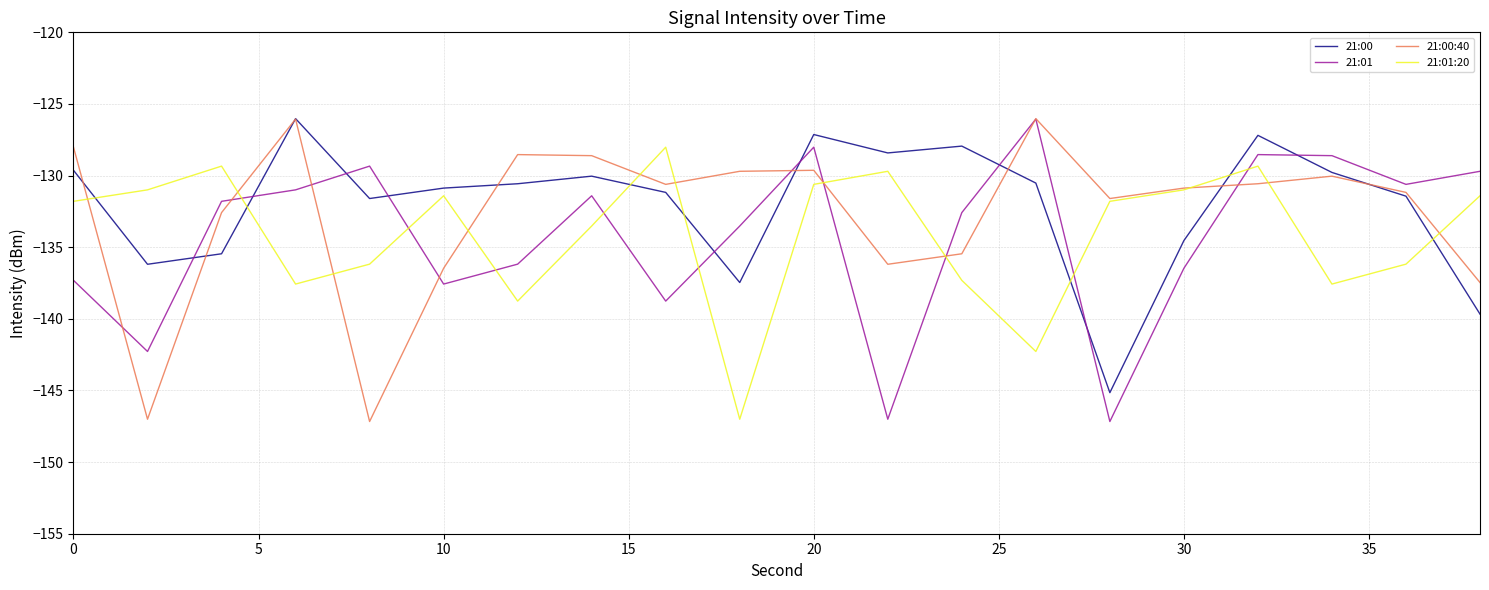

True or false: 21:00:40 and 21:01 cross at least once.

True